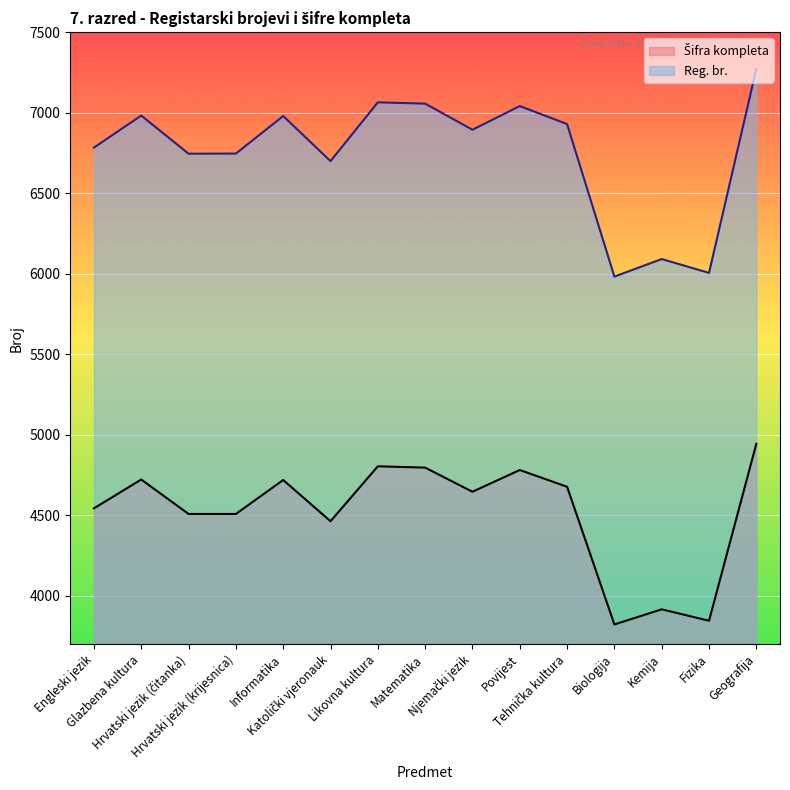

How many interior local peaks does the Reg. br. series have?

5